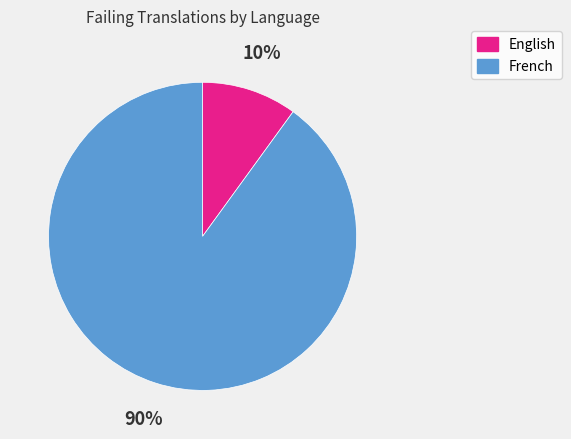

To the nearest percent, what is the average slice percentage?

50%